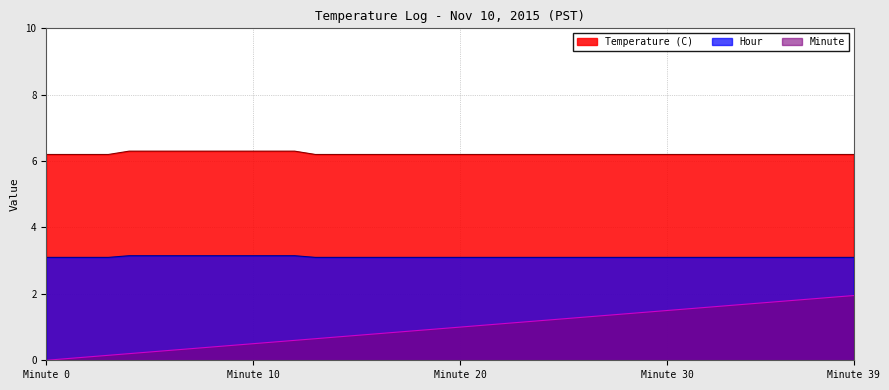

What is the average value of the Minute series?

1.0